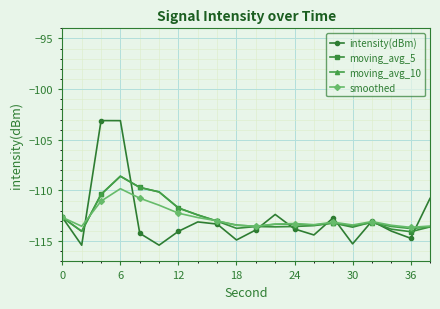

How many lines are shown in the chart?

4